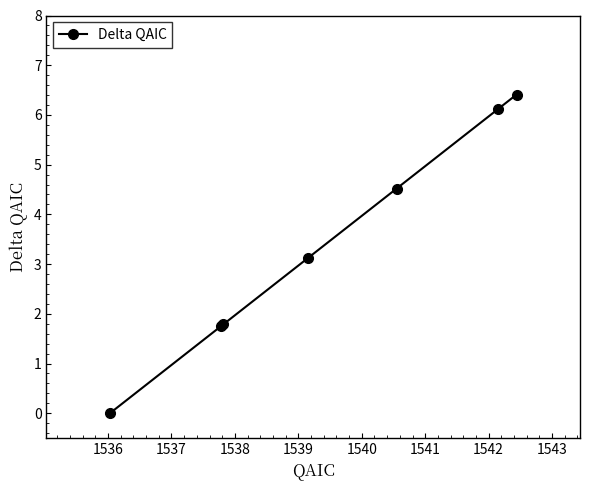

What is the value of the 6th point from the left?

6.1